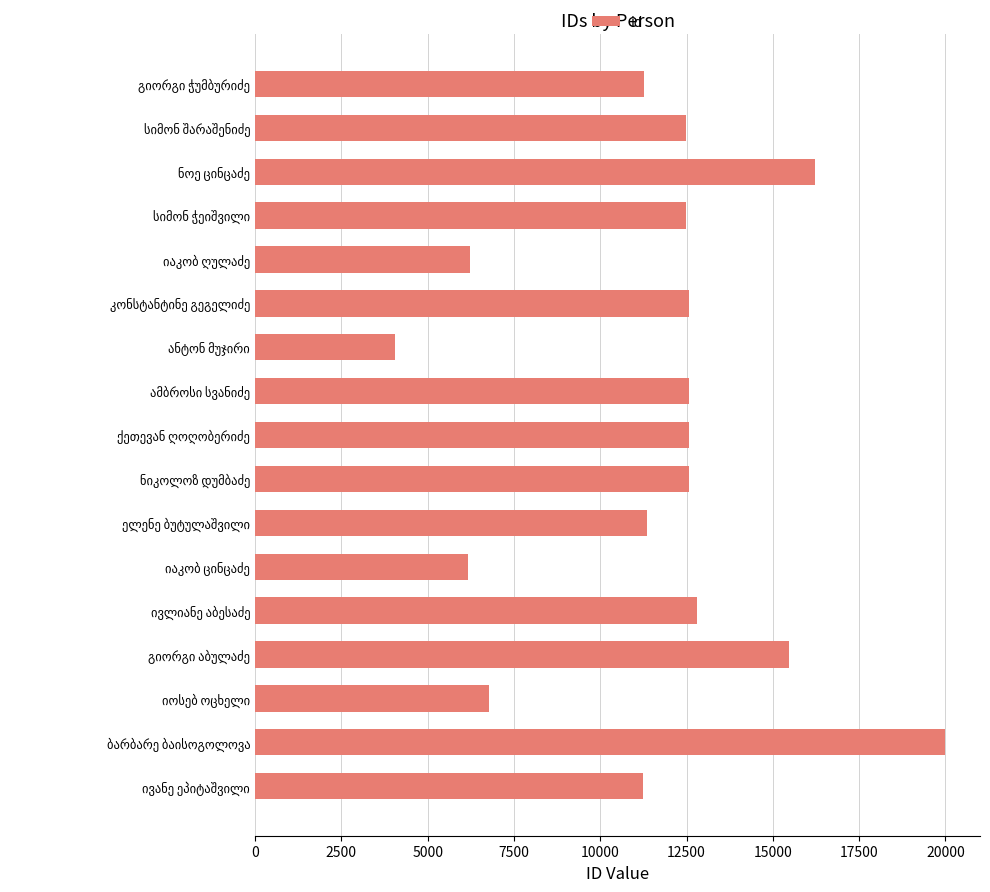

What is the greatest value displayed?

20001